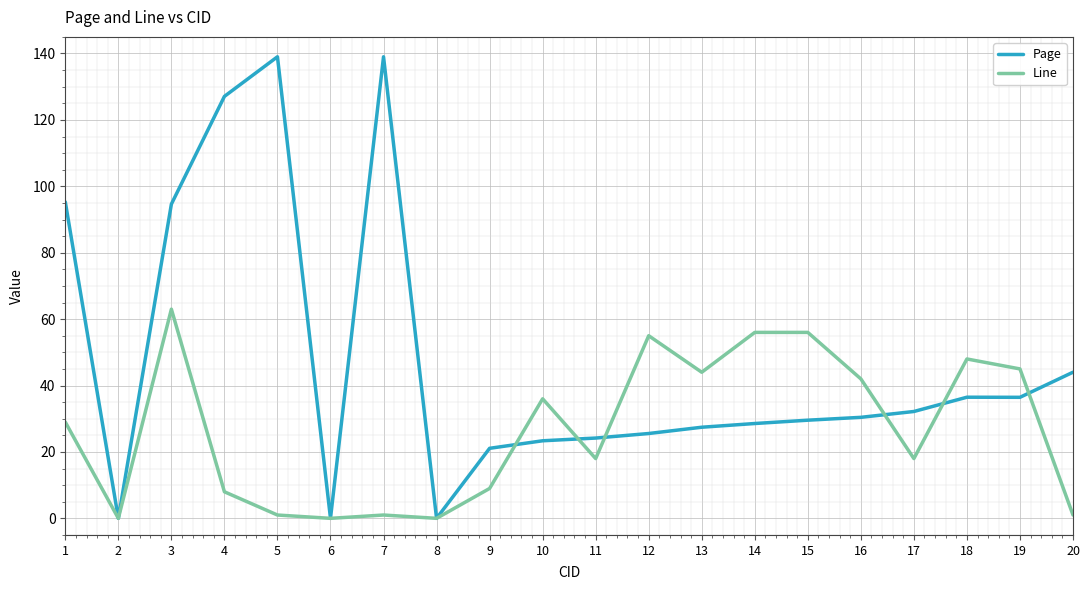

Where does the Page series first go above 30?

1